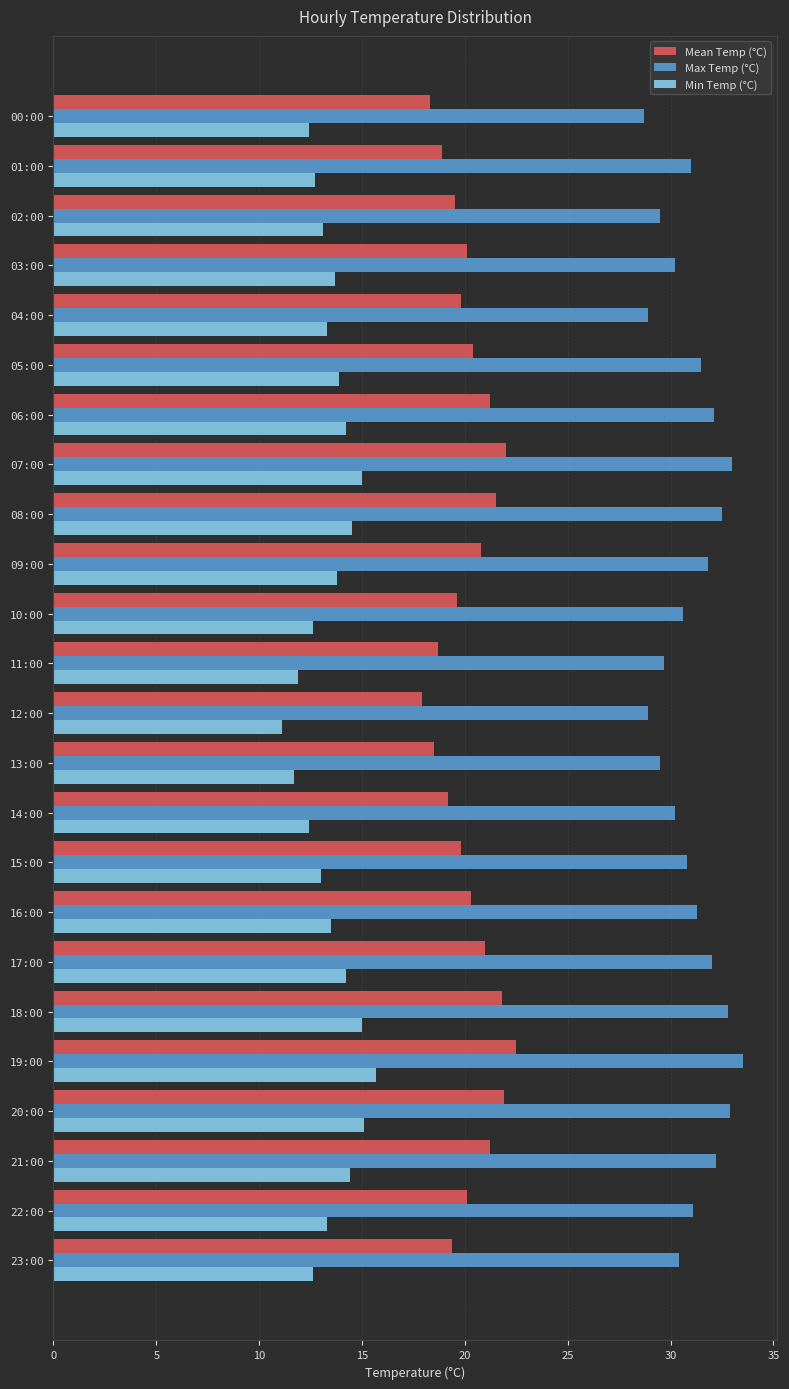

Which series has the largest total across all categories?

Max Temp (°C)